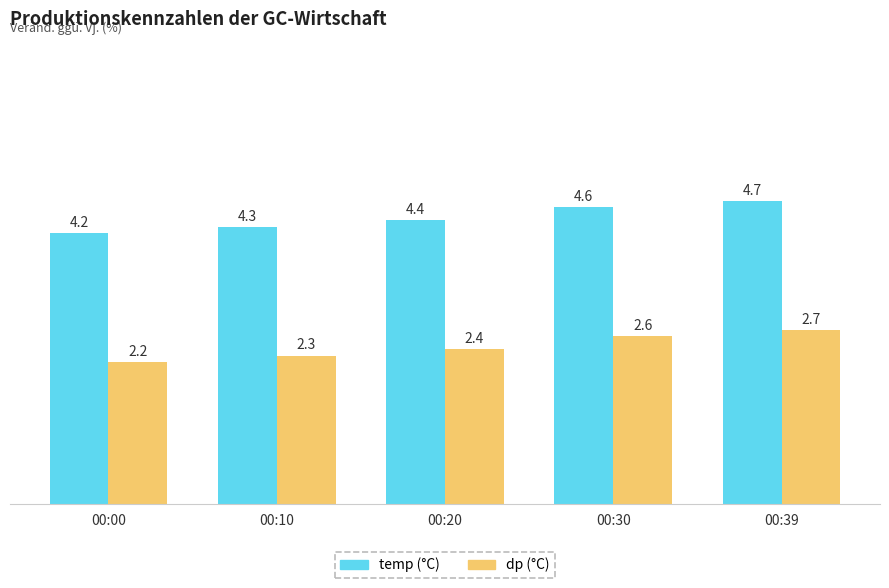

What is the spread (max minus min) of values at 00:10?

2.0